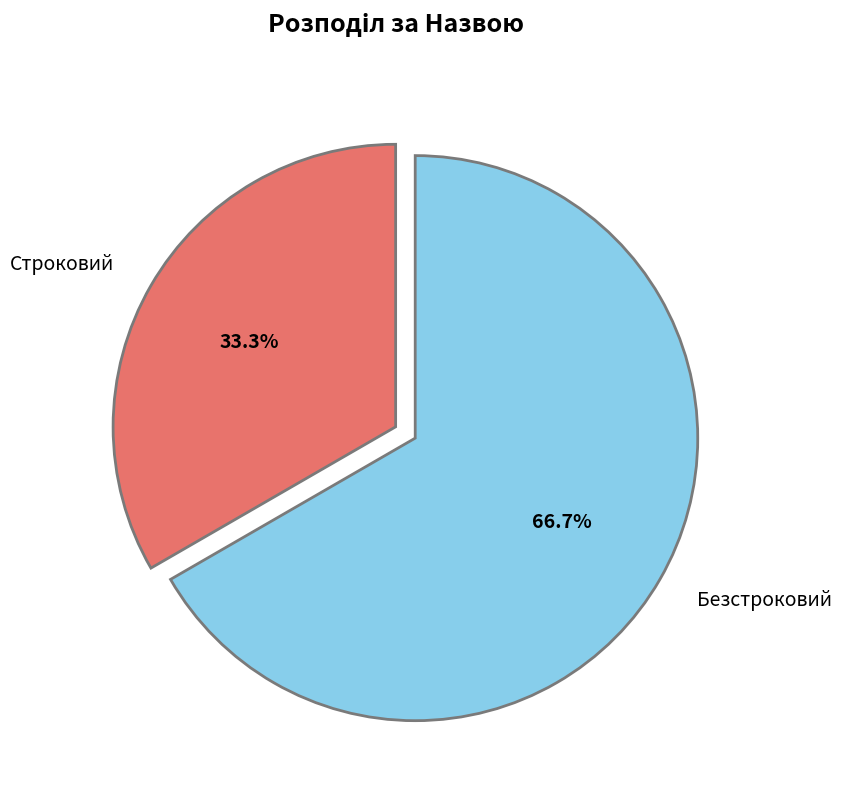

To the nearest percent, what is the difference between the largest and smallest slice percentages?

33%